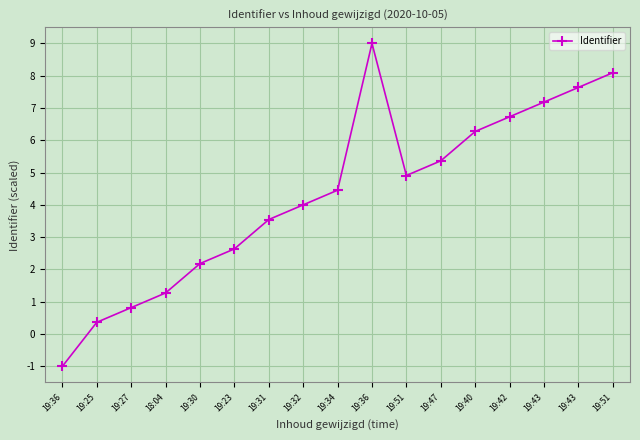

What is the average value?

4.3